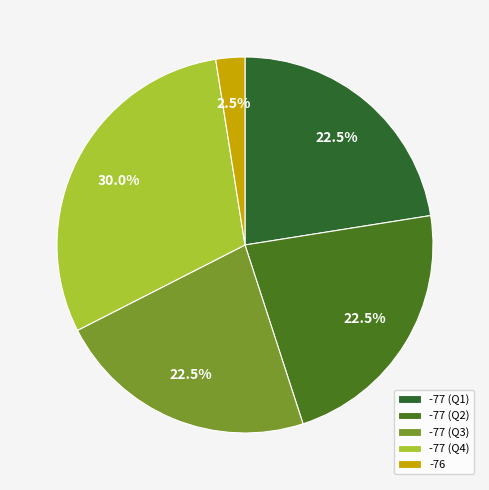

Is there a majority slice in this chart?

No